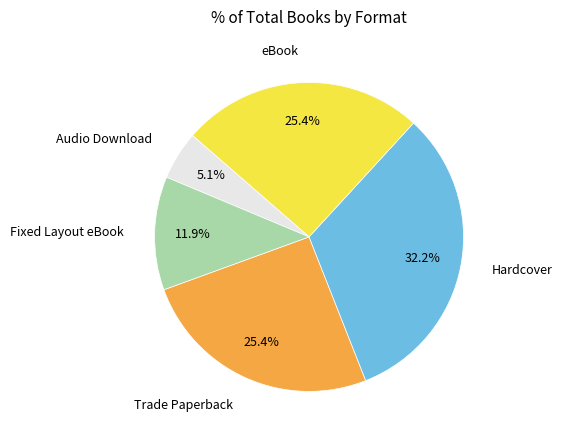

Is there a majority slice in this chart?

No